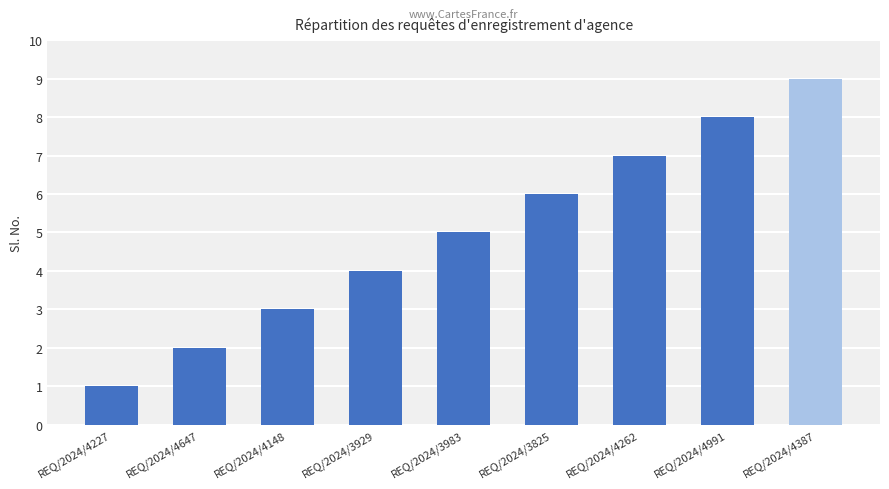

Rank the categories by value from highest to lowest.

REQ/2024/4387, REQ/2024/4991, REQ/2024/4262, REQ/2024/3825, REQ/2024/3983, REQ/2024/3929, REQ/2024/4148, REQ/2024/4647, REQ/2024/4227